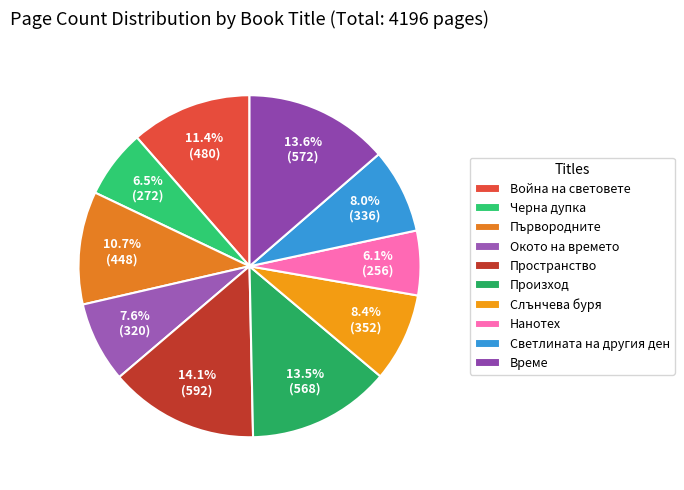

What portion of the pie excludes Първородните?

89.3%